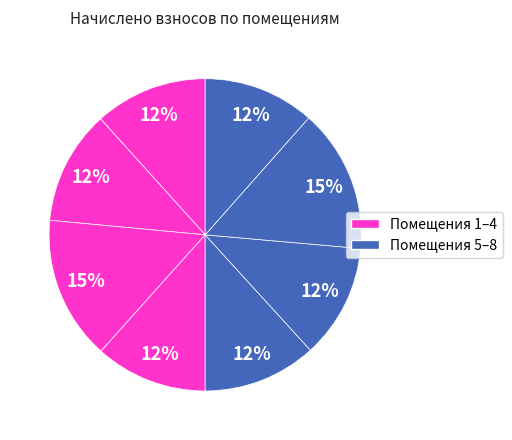

Which category has the biggest portion of the pie?

3